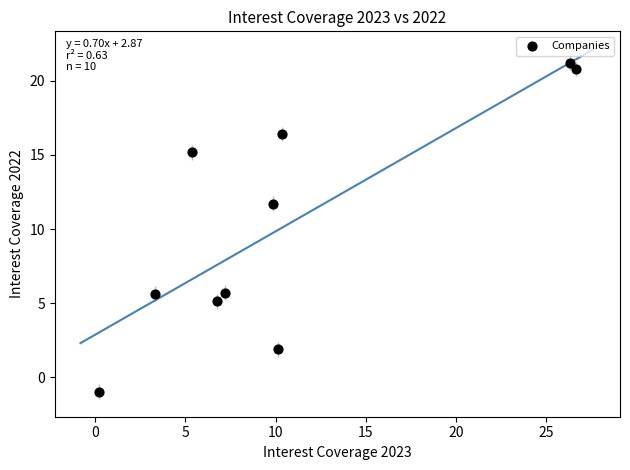

What is the range of X values (max minus min)?

26.5